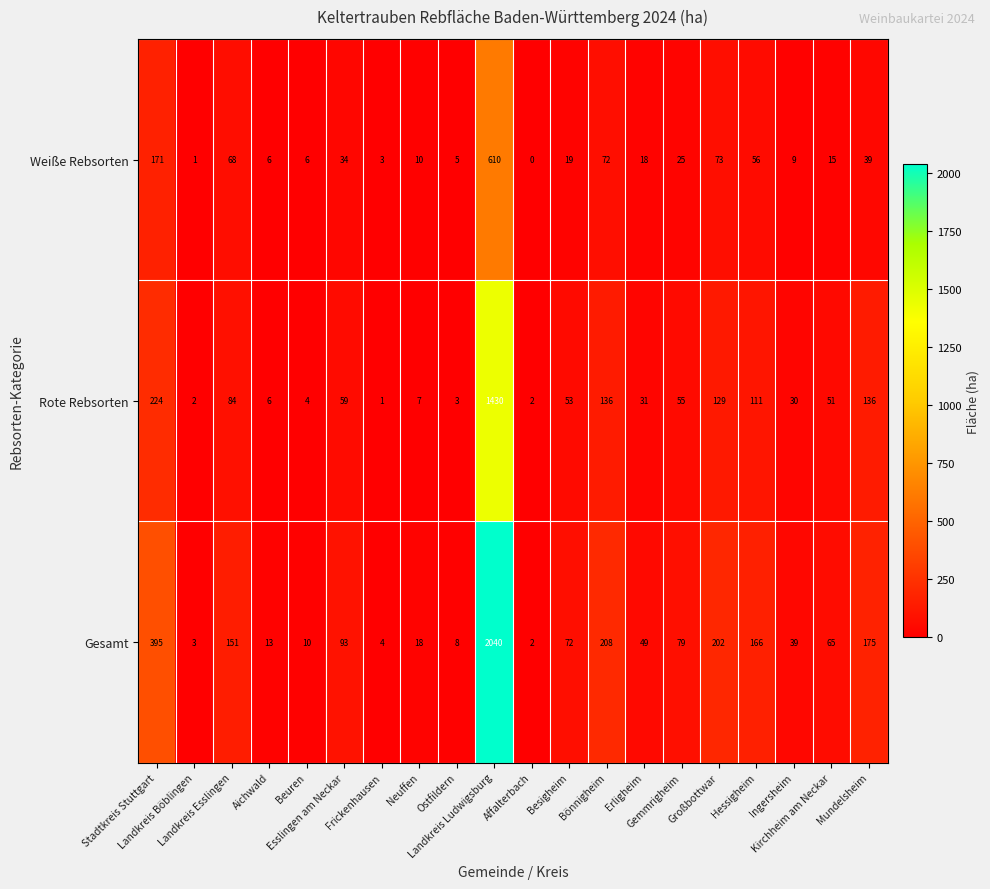

List the series in order of their overall mean, highest first.

Gesamt, Rote Rebsorten, Weiße Rebsorten